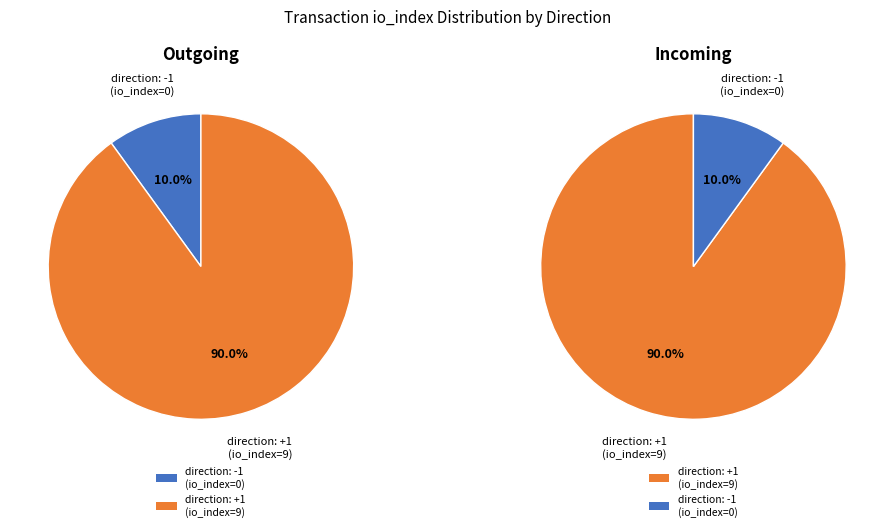

To the nearest percent, what is the combined percentage of direction=-1 (io_index=0) and direction=1 (io_index=9)?

100%